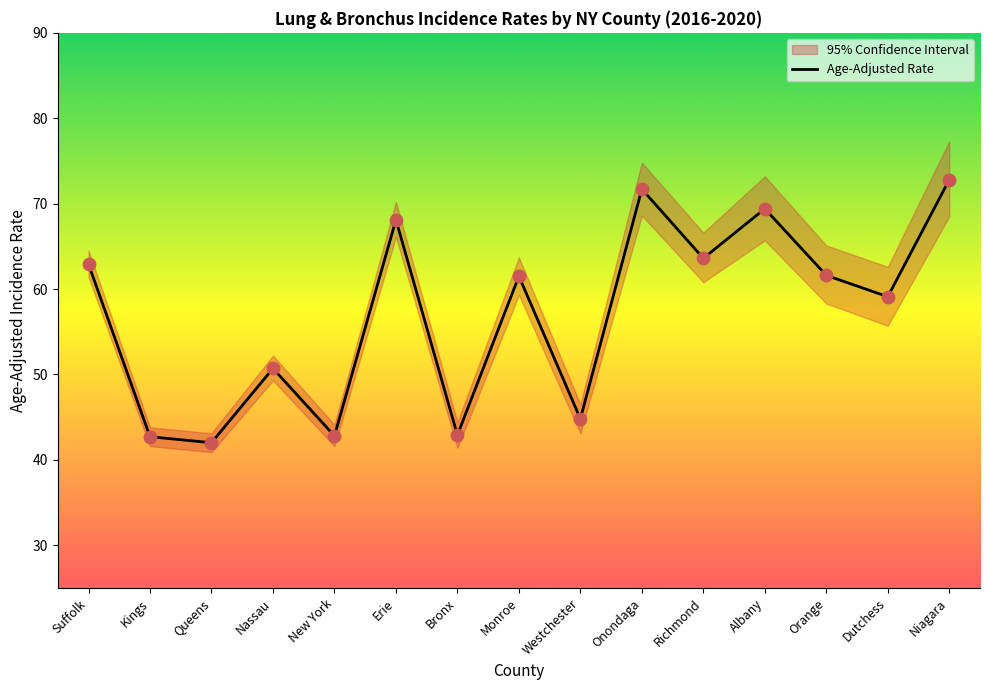

What is the change in value from Kings to Nassau?

+8.0